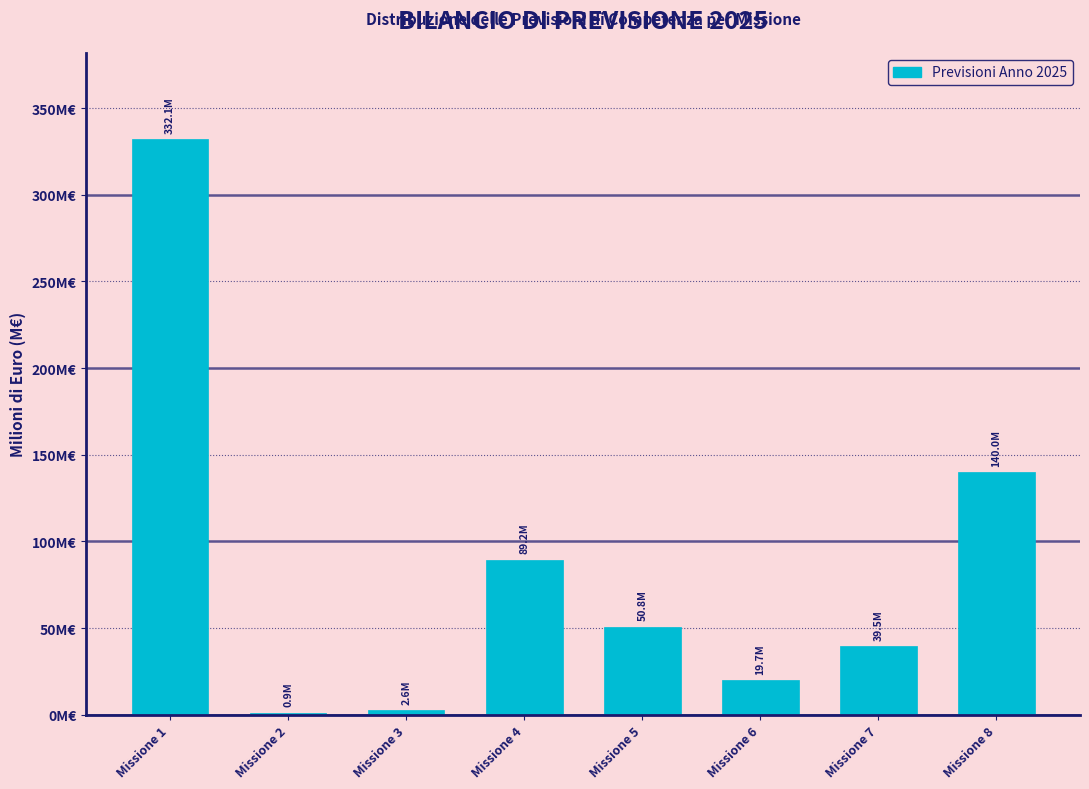

Are the bars horizontal?

No